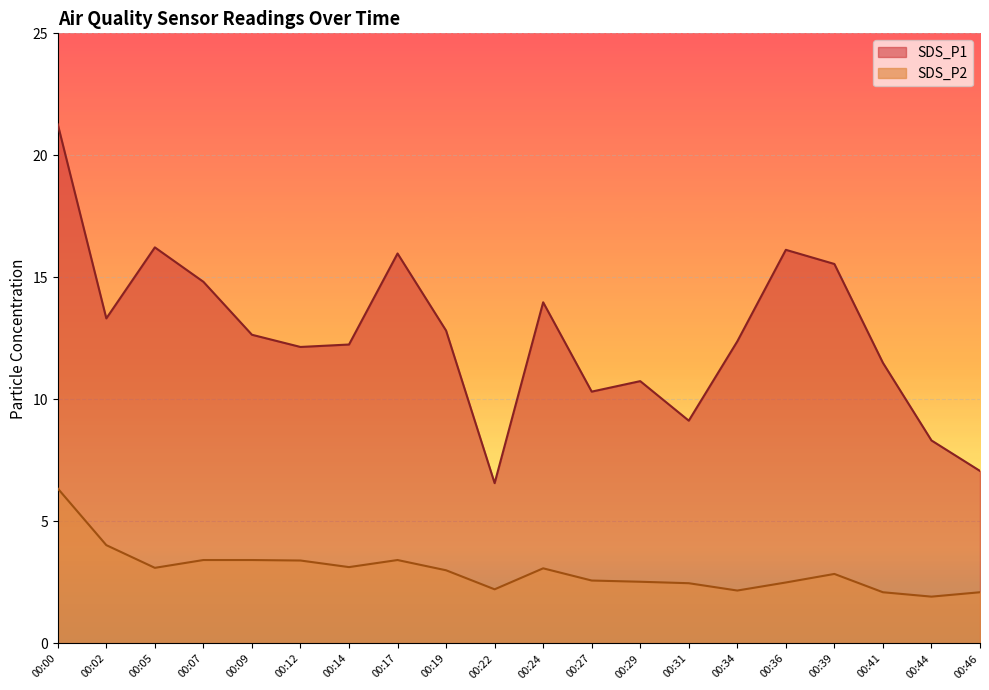

At which label does SDS_P2 reach its minimum?

00:44